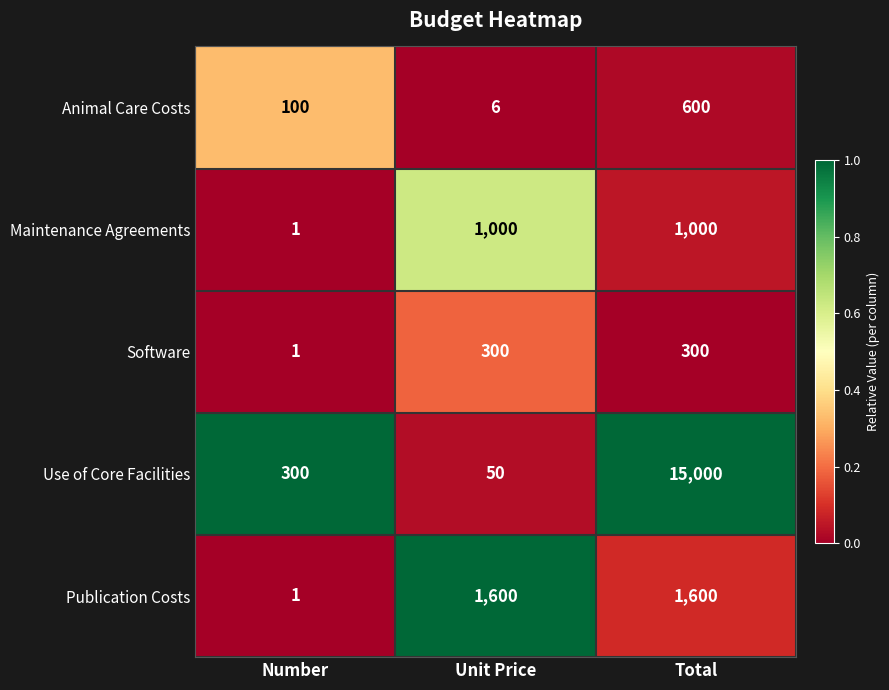

List the series in order of their peak value, lowest first.

Software, Animal Care Costs, Maintenance Agreements, Publication Costs, Use of Core Facilities